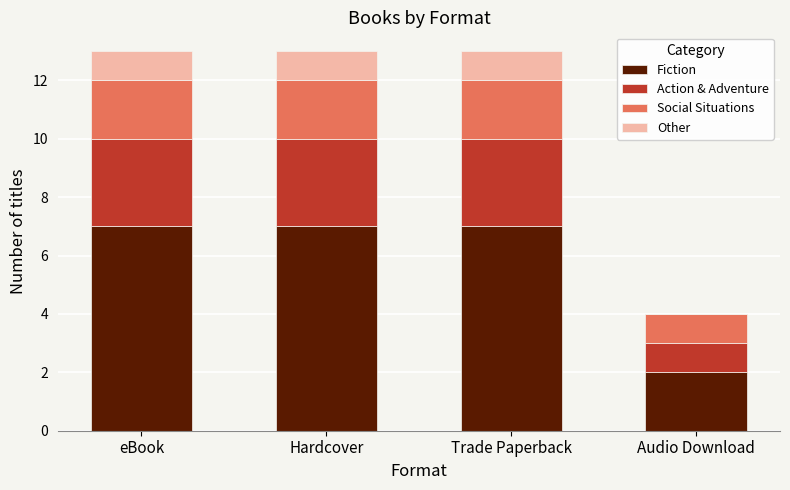

The value of Fiction at Hardcover is 2. True or false?

False